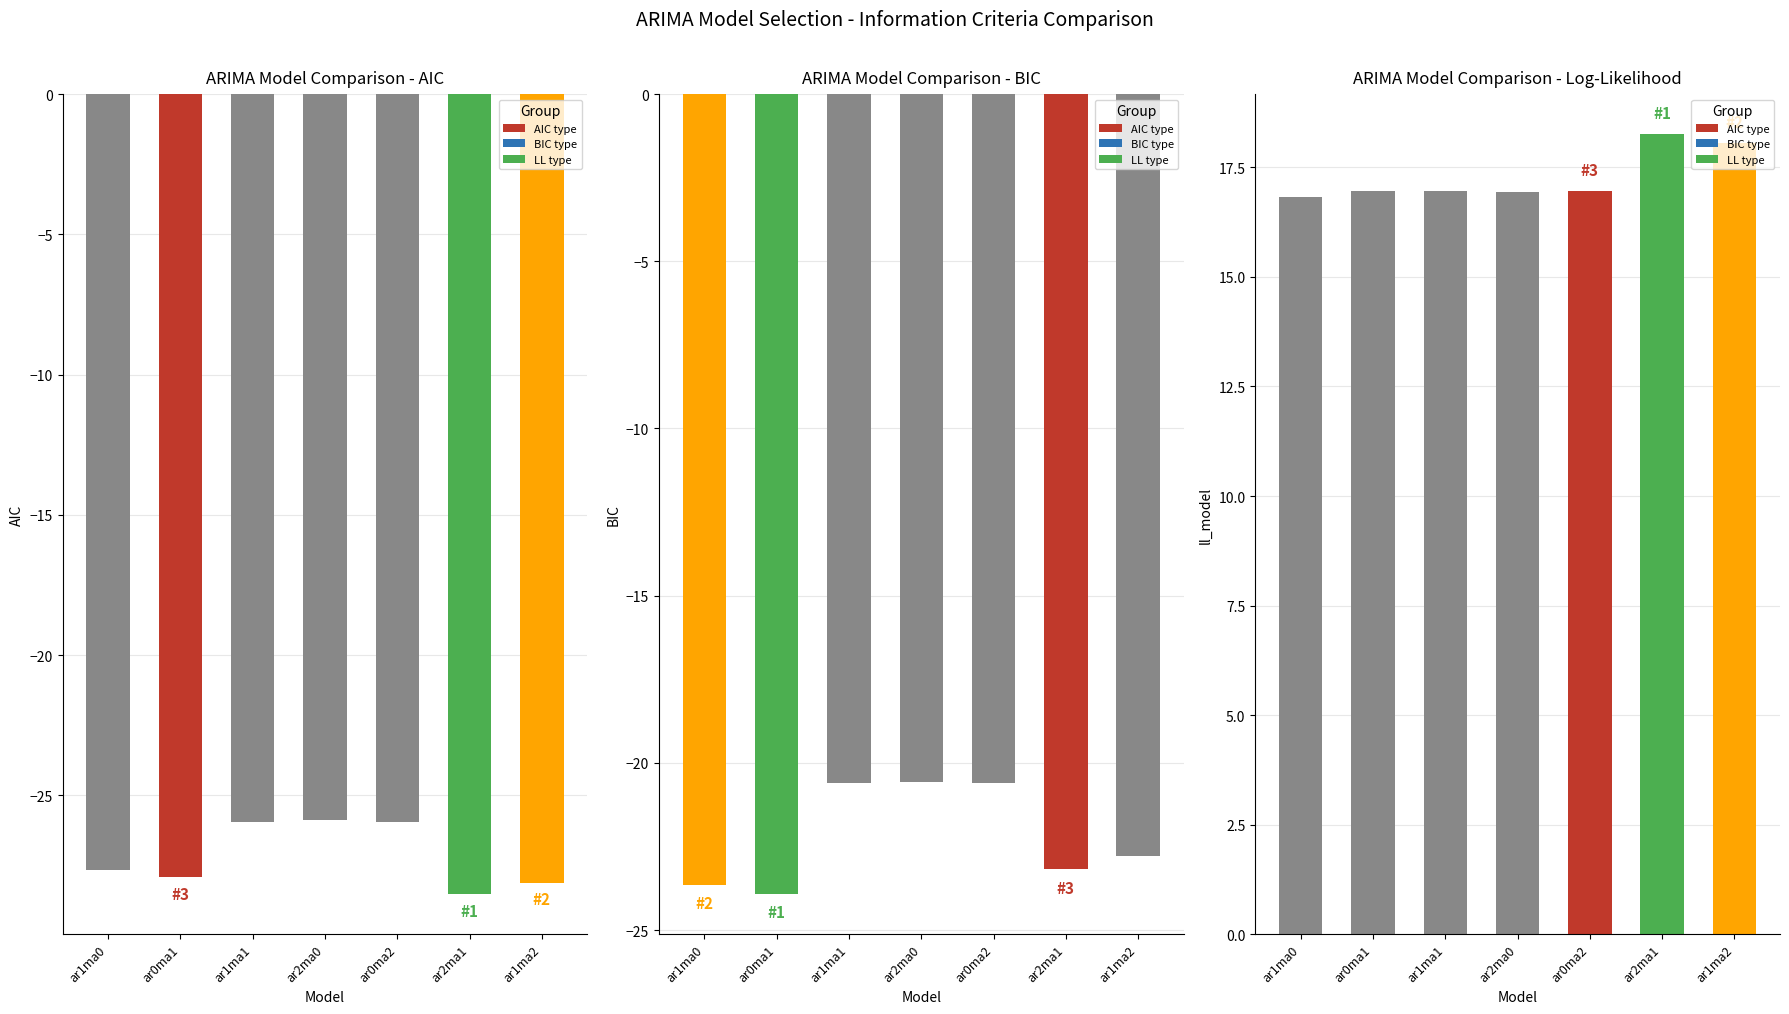

At which category is the sum across all series the highest?

ar2ma0